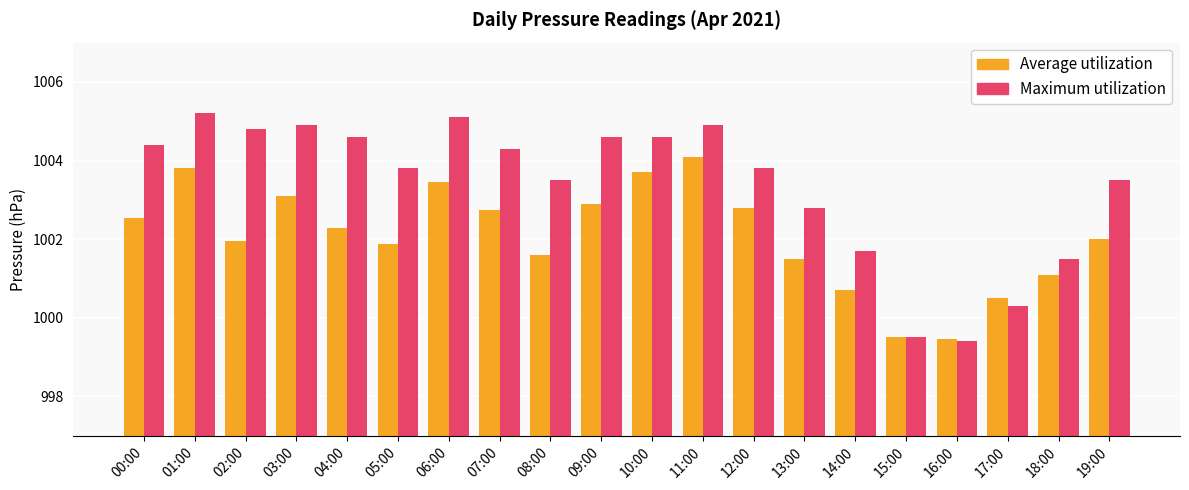

What is the value of the Average utilization bar at the 9th from the left?

1001.6